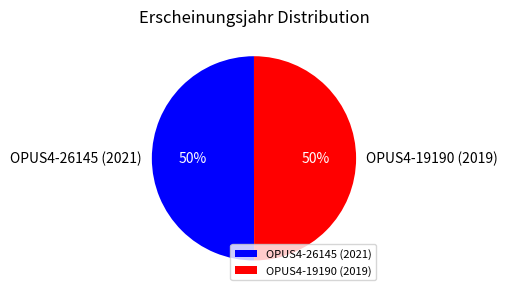

Do OPUS4-26145 (2021) and OPUS4-19190 (2019) together represent more than half of the pie?

Yes